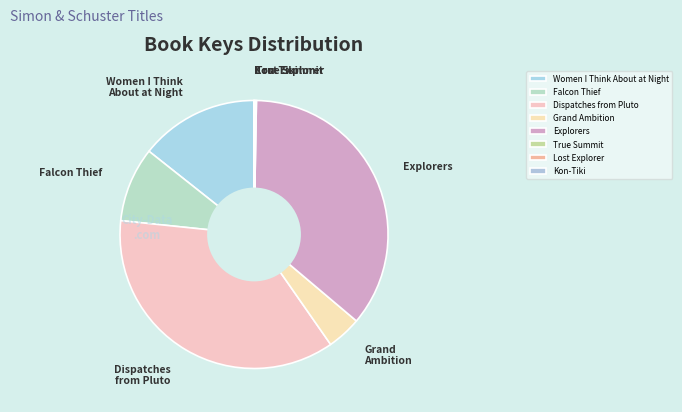

Between Women I Think About at Night and Grand Ambition, which is larger?

Women I Think About at Night